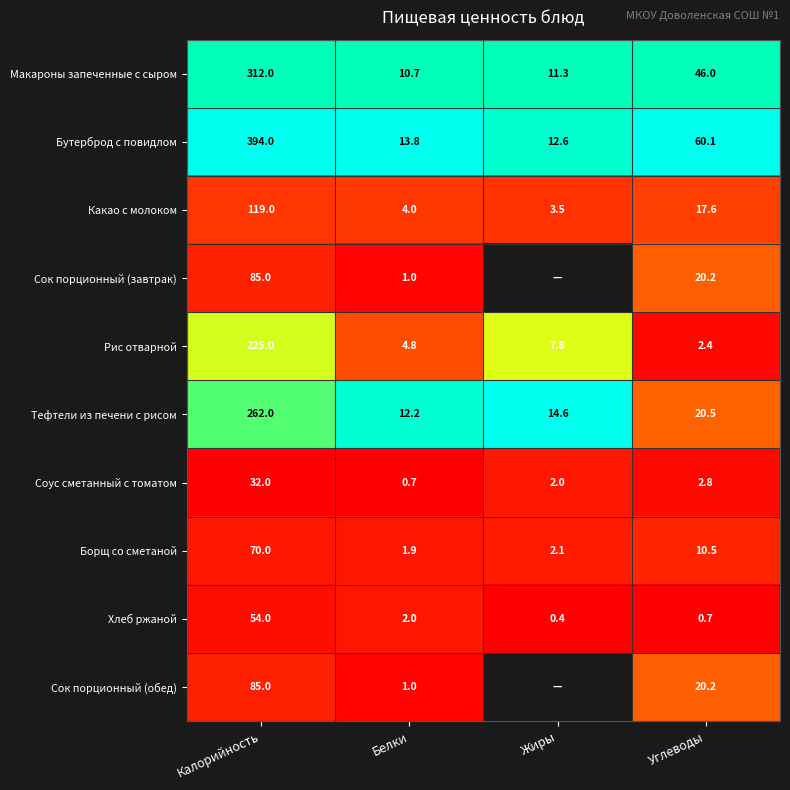

Rank the categories by Рис отварной value from lowest to highest.

Углеводы, Белки, Жиры, Калорийность